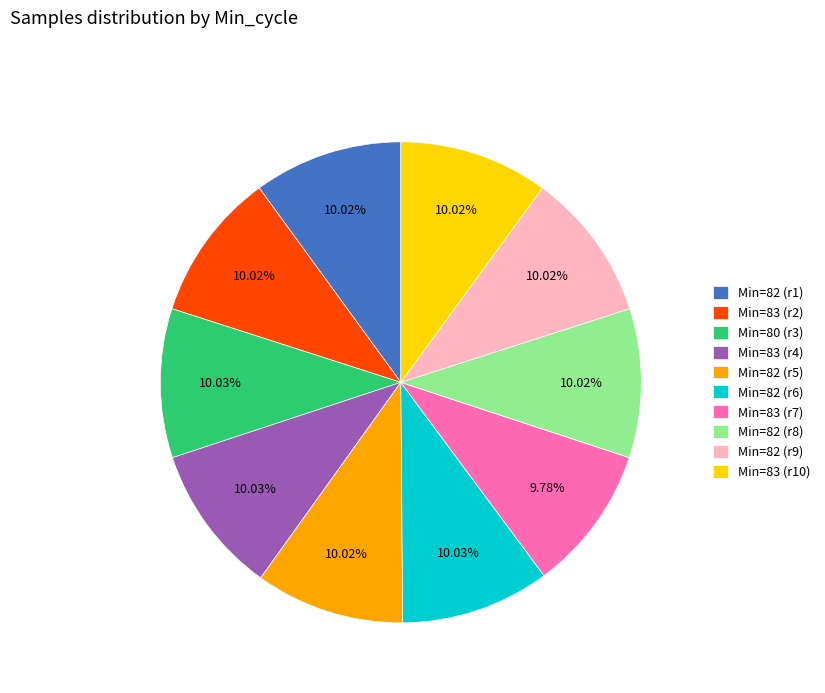

Does any single category account for the majority?

No